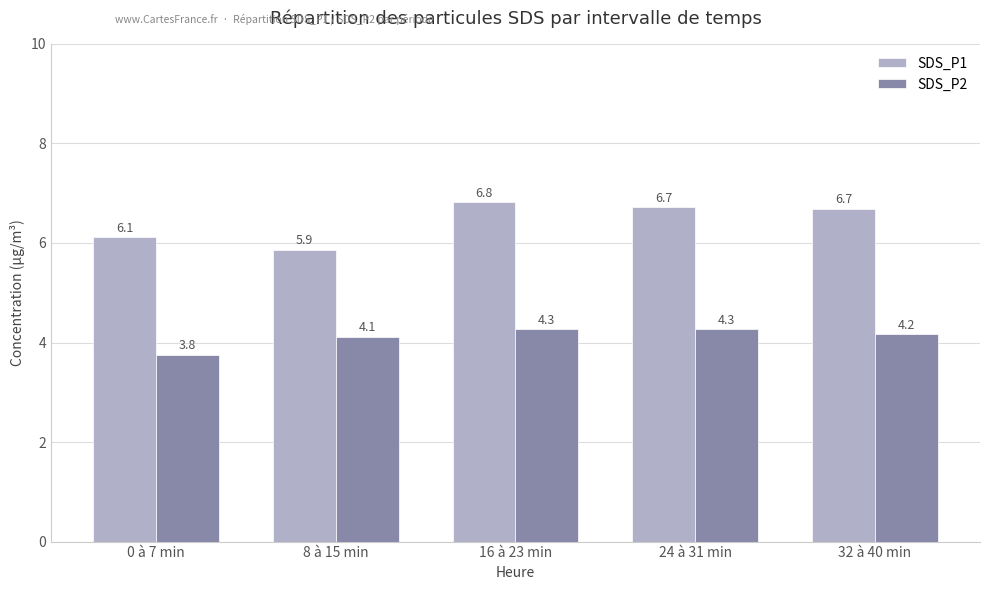

What is the difference between the maximum and minimum values in the SDS_P2 series?

0.5